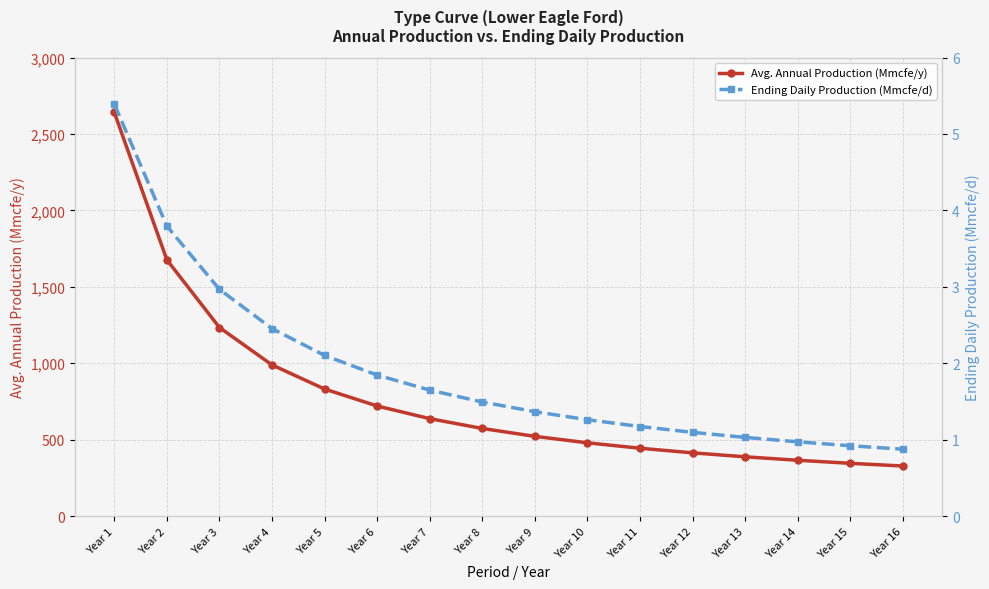

What are all the series names shown in the legend?

Avg. Annual Production (Mmcfe/y), Ending Daily Production (Mmcfe/d)